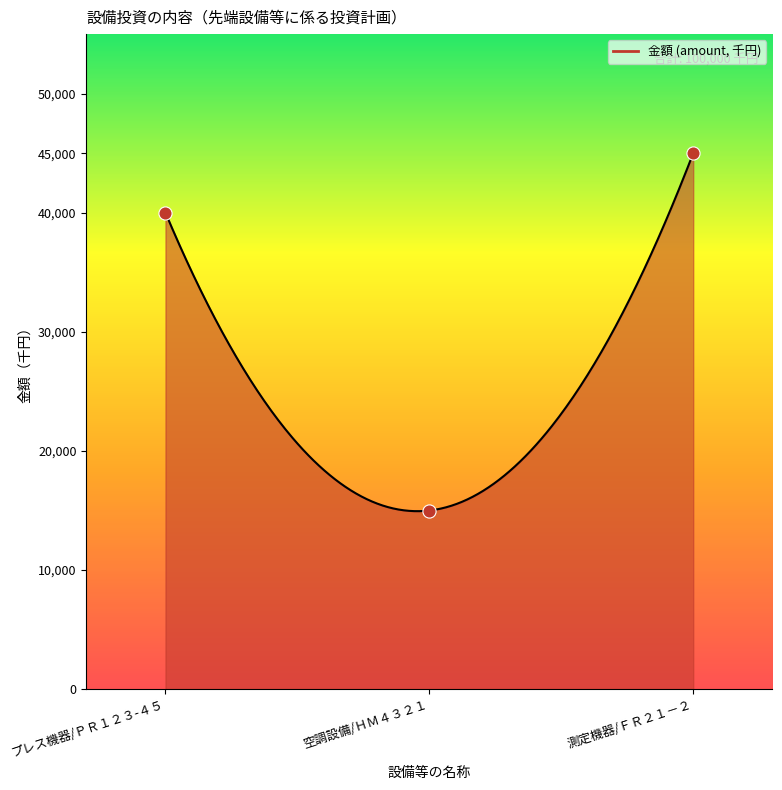

Approximately how many times larger is the value at プレス機器/ＰＲ１２３-４５ compared to 測定機器/ＦＲ２１－２?

0.9